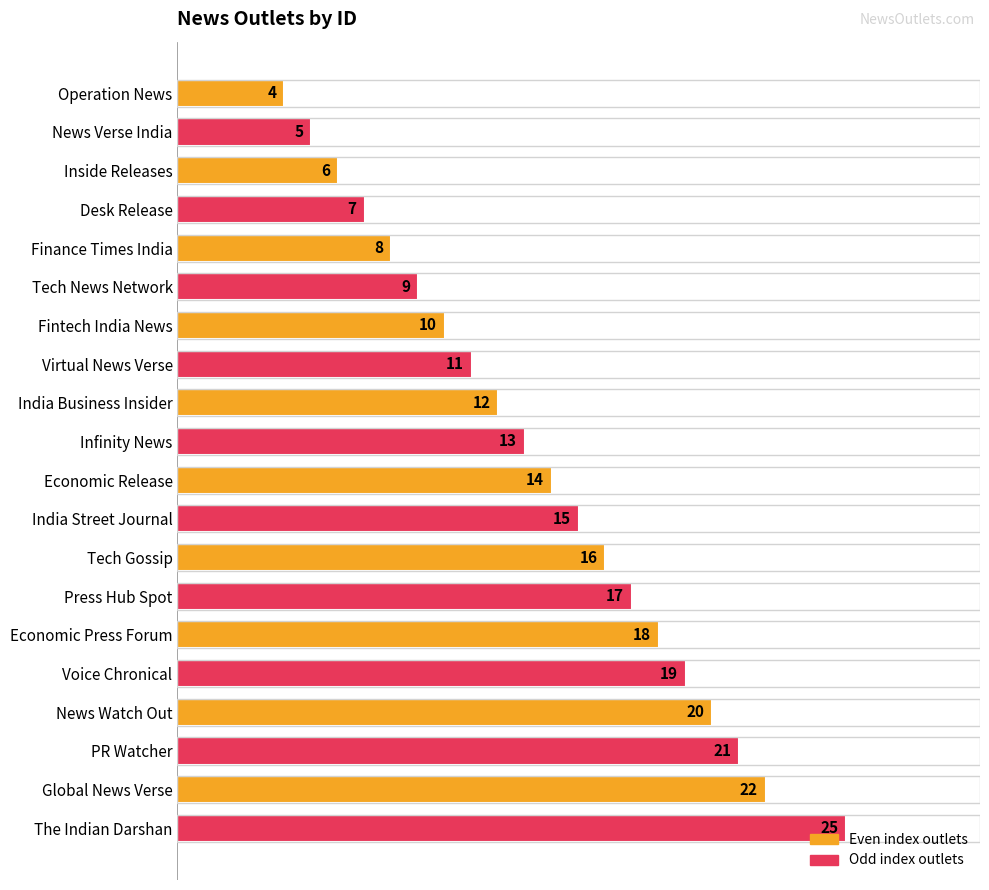

Where is the data nearest to the value 14?

Economic Release